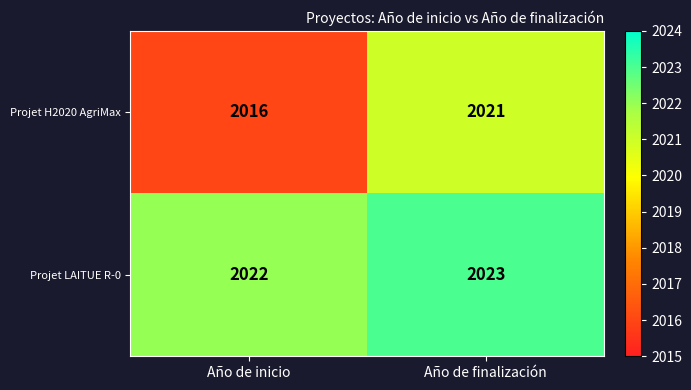

Where is Projet H2020 AgriMax nearest to the value 2018?

Año de inicio